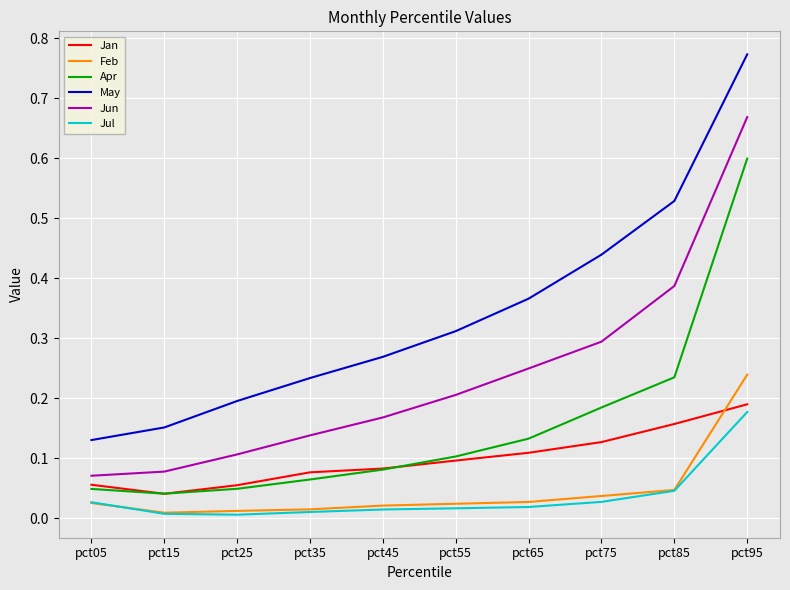

True or false: Jun and Jul intersect in this chart.

False